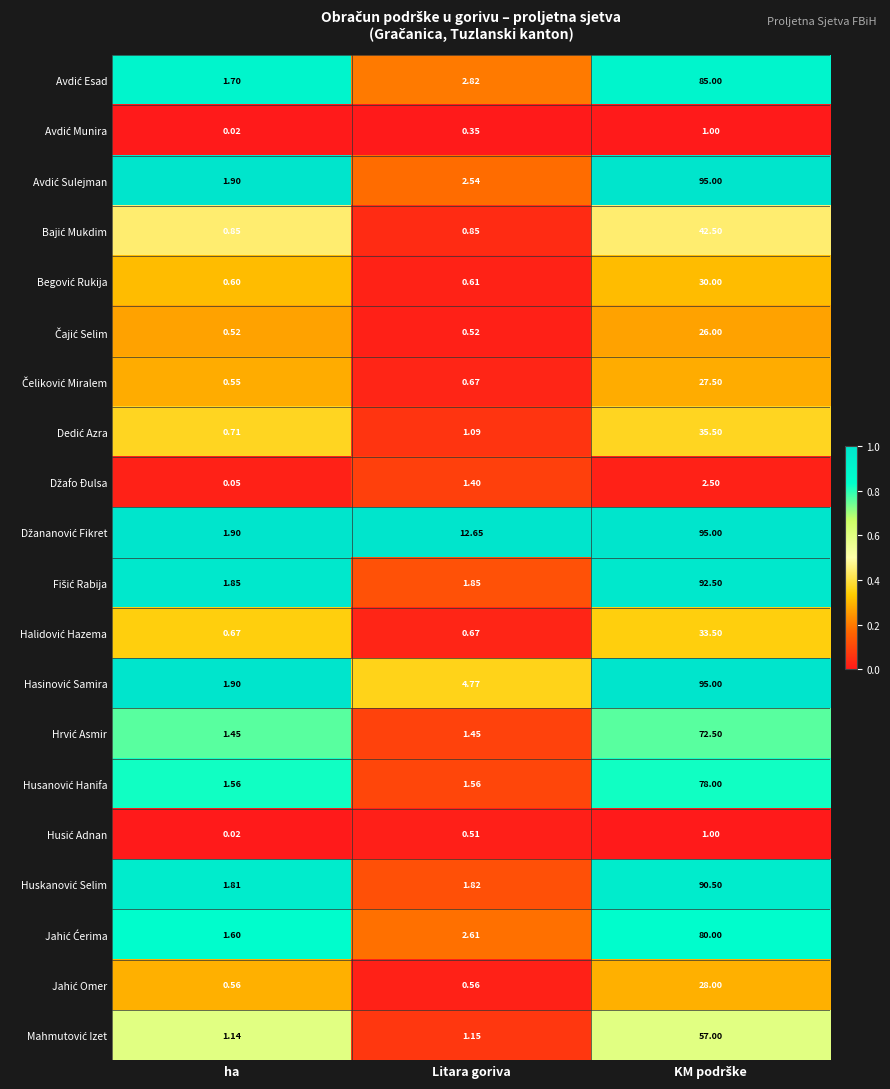

Which category has the lowest value across all series?

ha